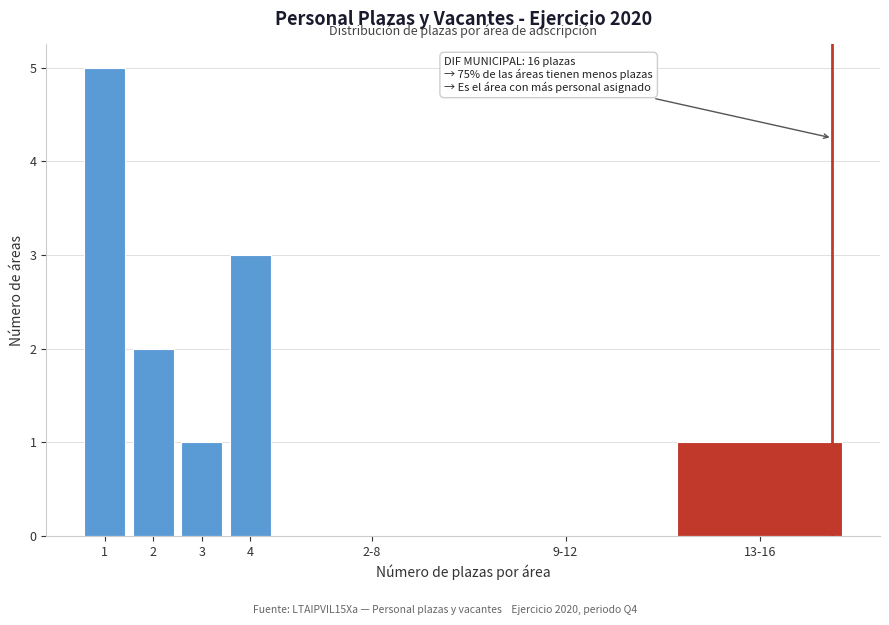

Reading left to right, what are all the values shown in this chart?

1=5	2=2	3=1	4=3	2-8=0	9-12=0	13-16=1